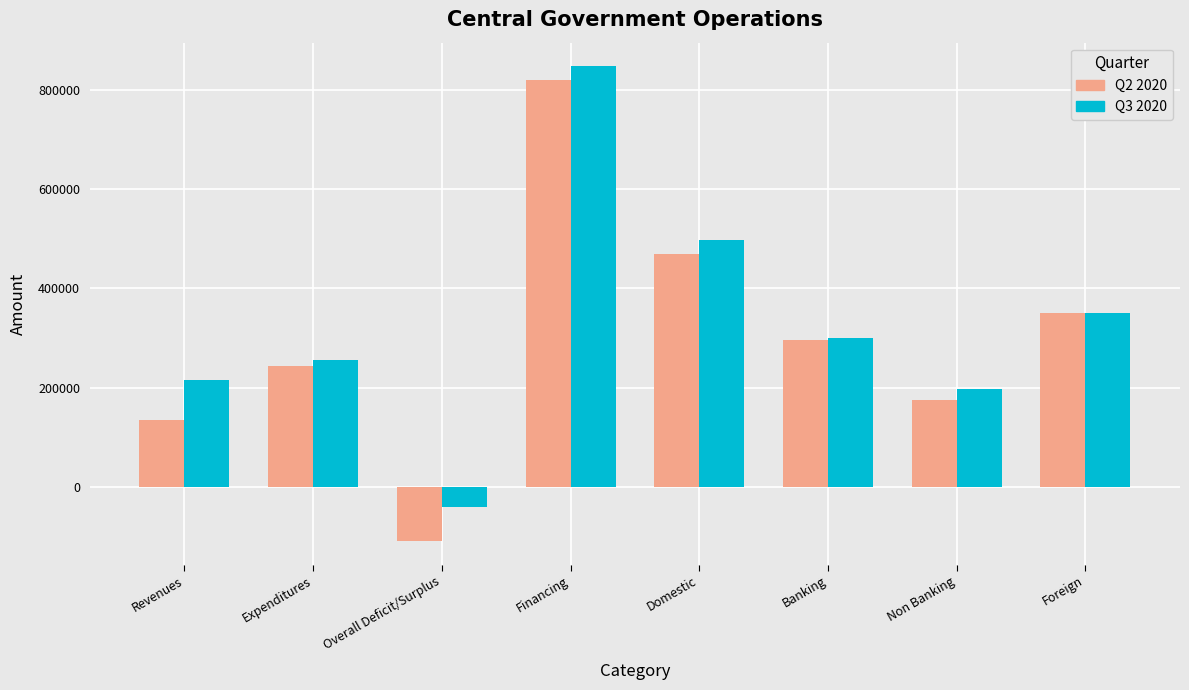

How many groups of bars are there?

8